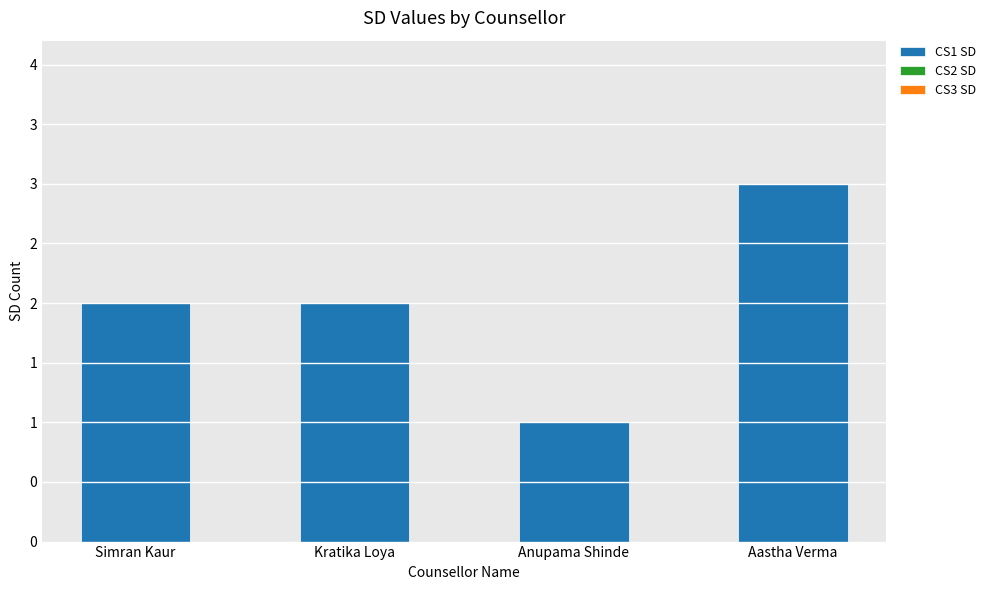

What position from the left is Anupama Shinde?

3